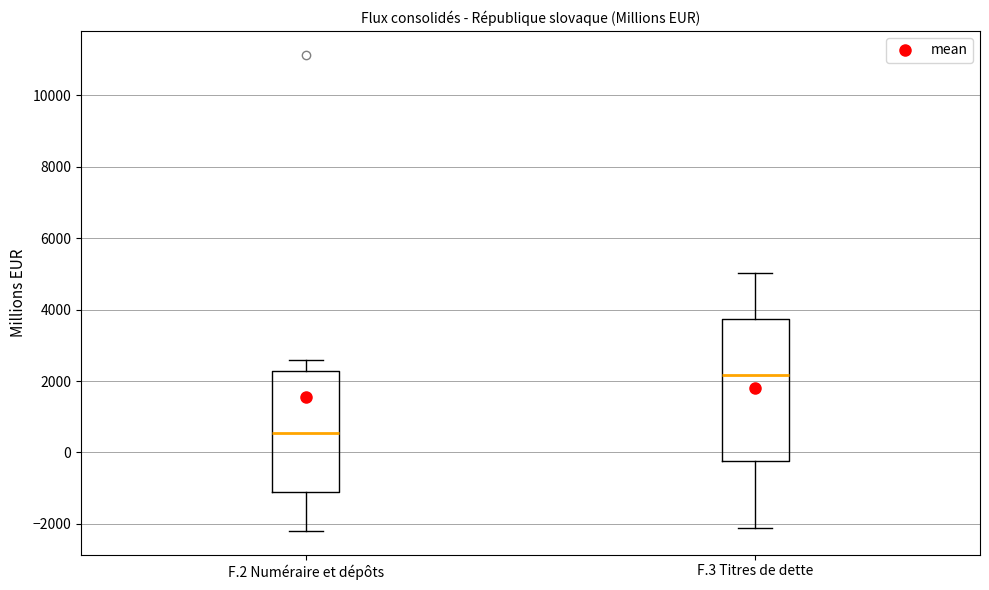

Where does the lower whisker of the box for F.2 Numéraire et dépôts end on the y-axis? The values are not printed on the chart, so give them approximately, as read against the axis.

-2200